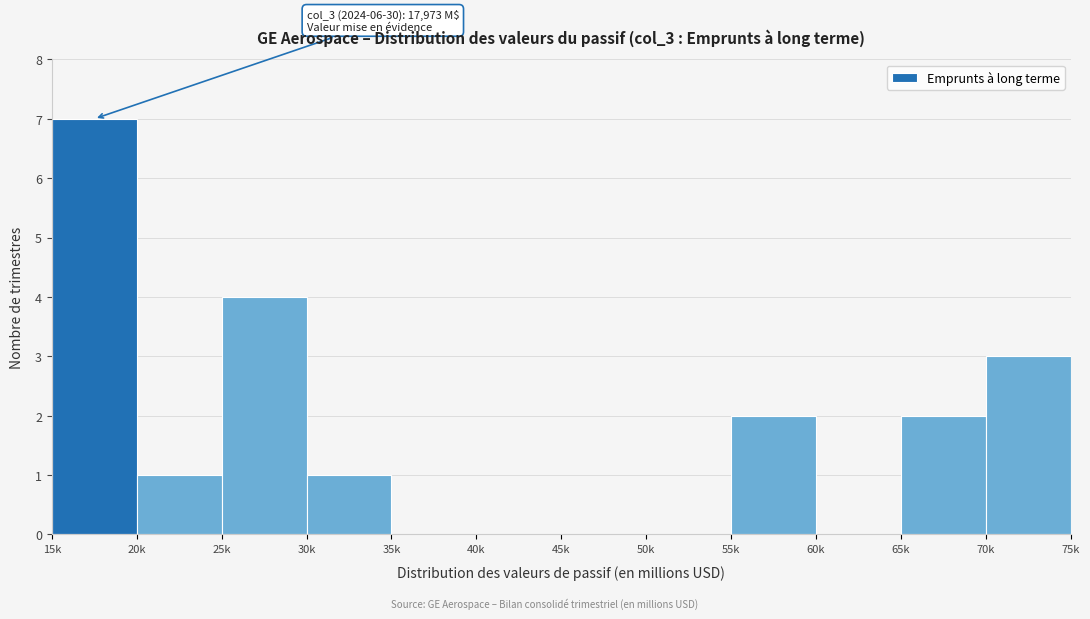

Reading left to right, transcribe all the data shown in this chart.

15k=7	20k=1	25k=4	30k=1	35k=0	40k=0	45k=0	50k=0	55k=2	60k=0	65k=2	70k=3